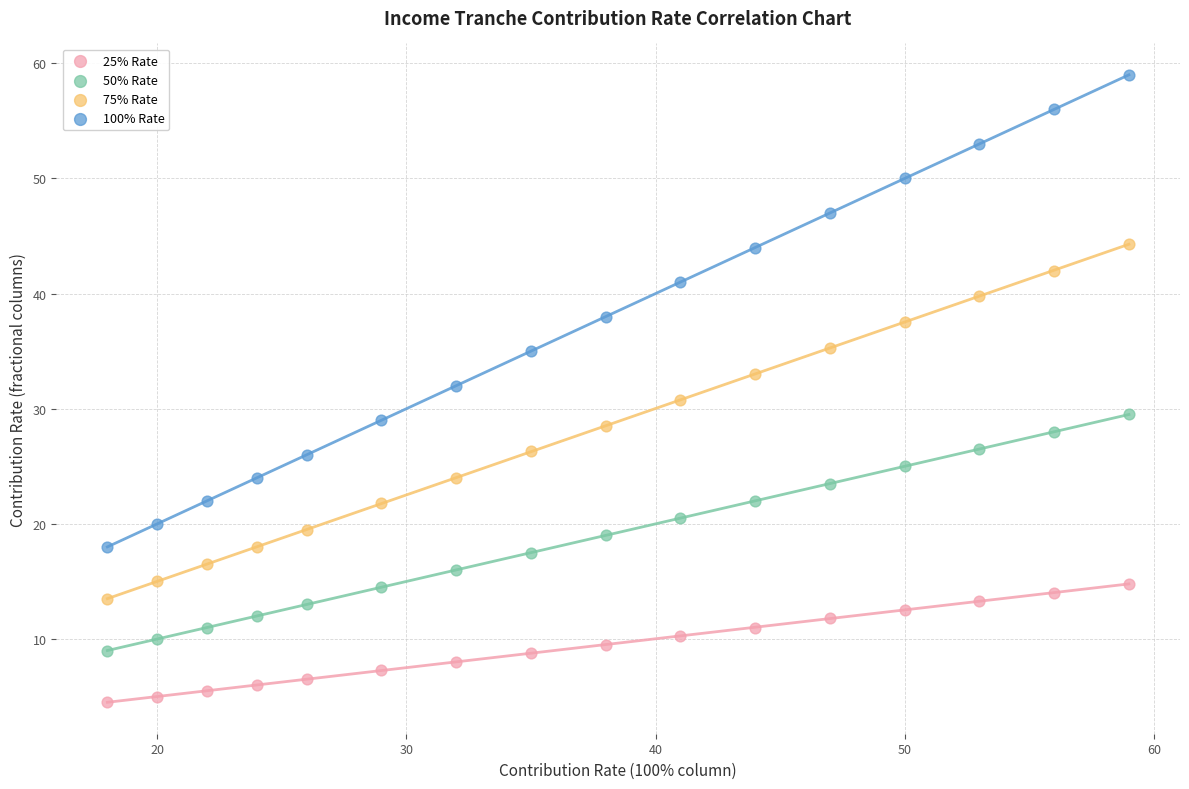

Which series contains the highest Y value?

100% Rate